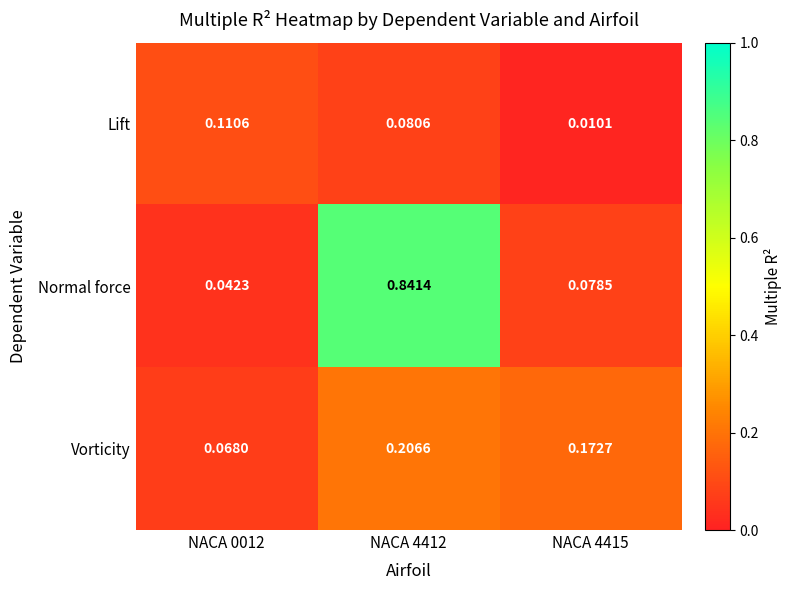

Rank the series at NACA 0012 from lowest to highest value.

Normal force, Vorticity, Lift